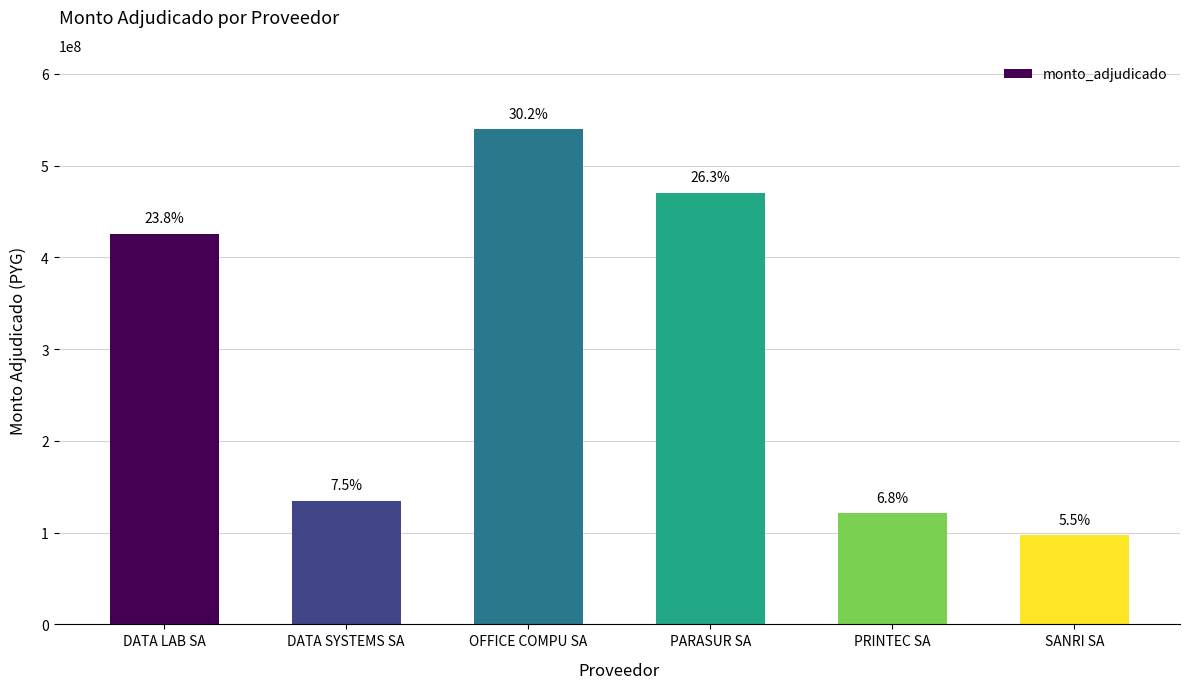

How many bars are there in total?

6